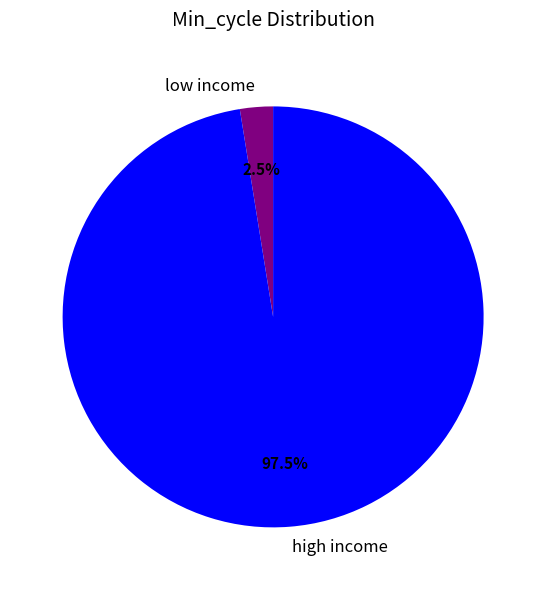

How many segments does this pie chart have?

2